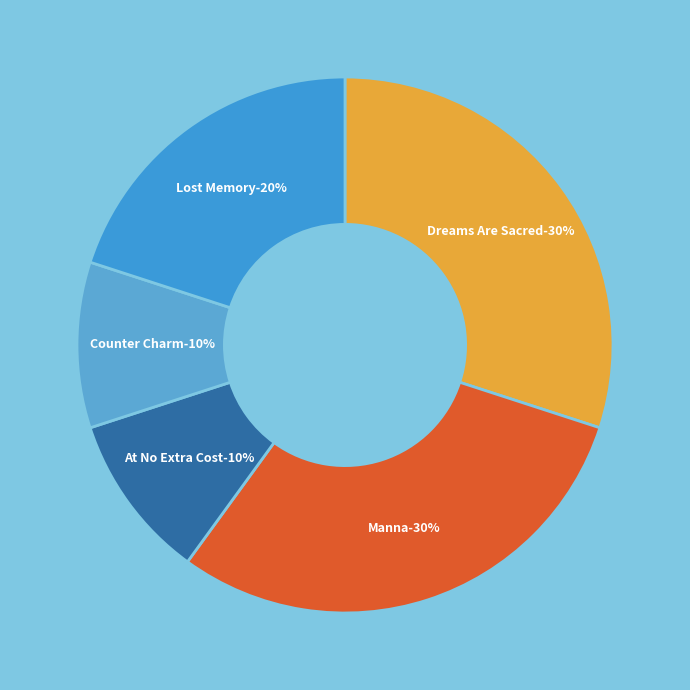

What percentage is the Lost Memory slice, to the nearest percent?

20%